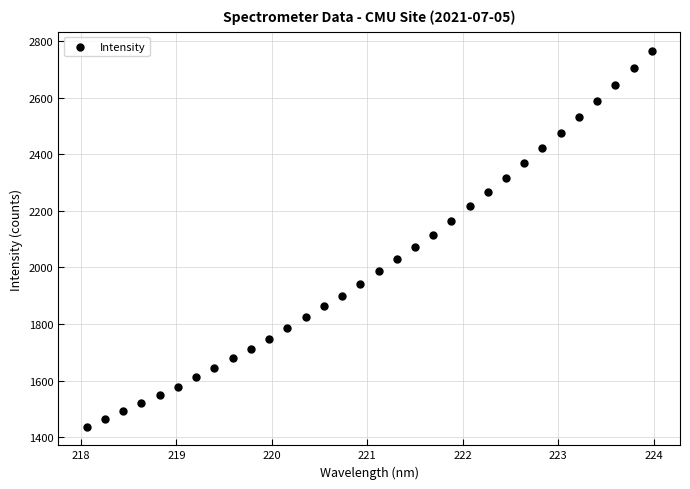

What is the range of X values (max minus min)?

5.9